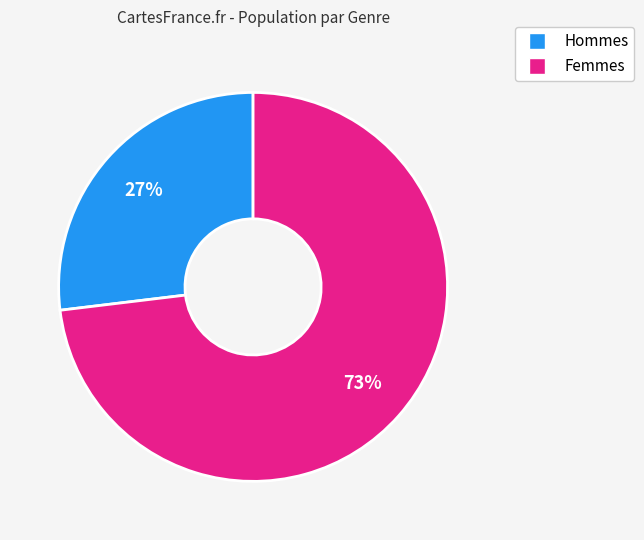

Count the number of slices in the pie.

2